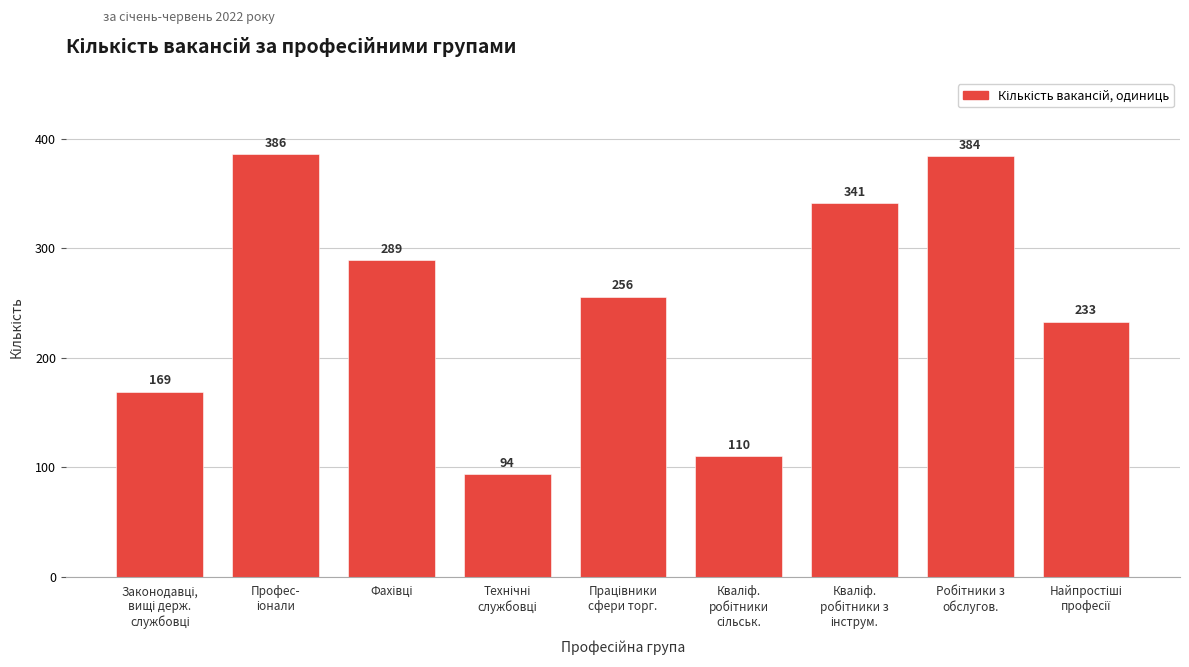

Reading left to right, what are all the values shown in this chart?

169	386	289	94	256	110	341	384	233